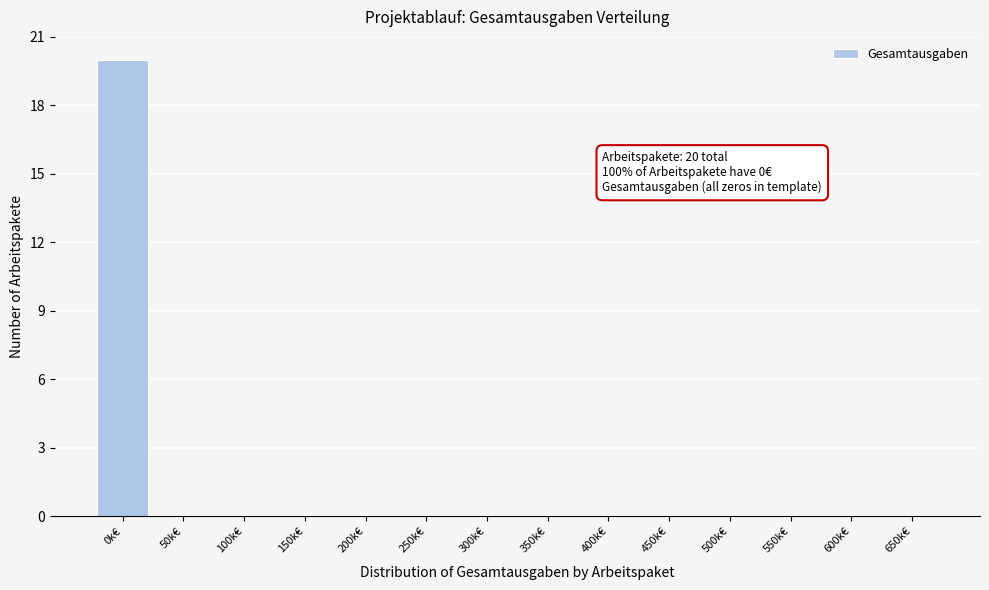

Reading right to left, transcribe all the data shown in this chart.

650k€=0	600k€=0	550k€=0	500k€=0	450k€=0	400k€=0	350k€=0	300k€=0	250k€=0	200k€=0	150k€=0	100k€=0	50k€=0	0k€=20